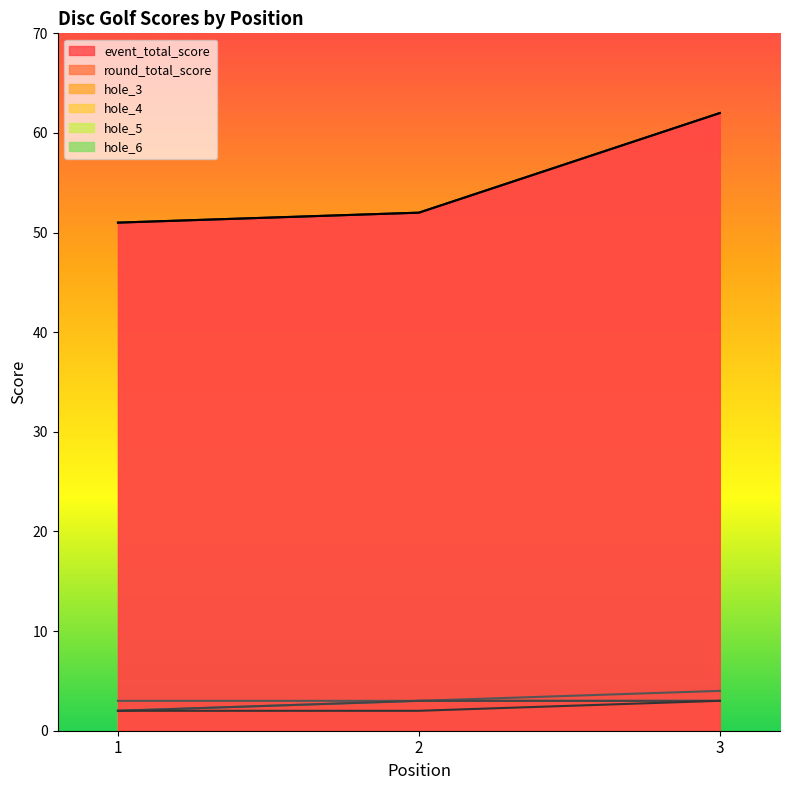

Which series has the largest total across all categories?

event_total_score